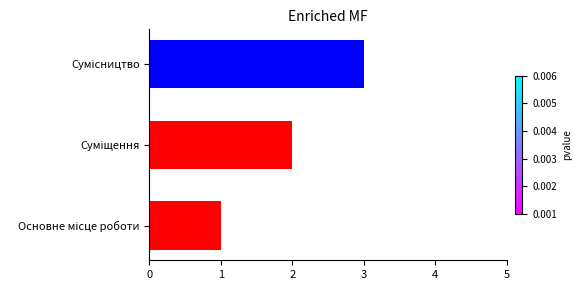

What is the sum of all values?

6